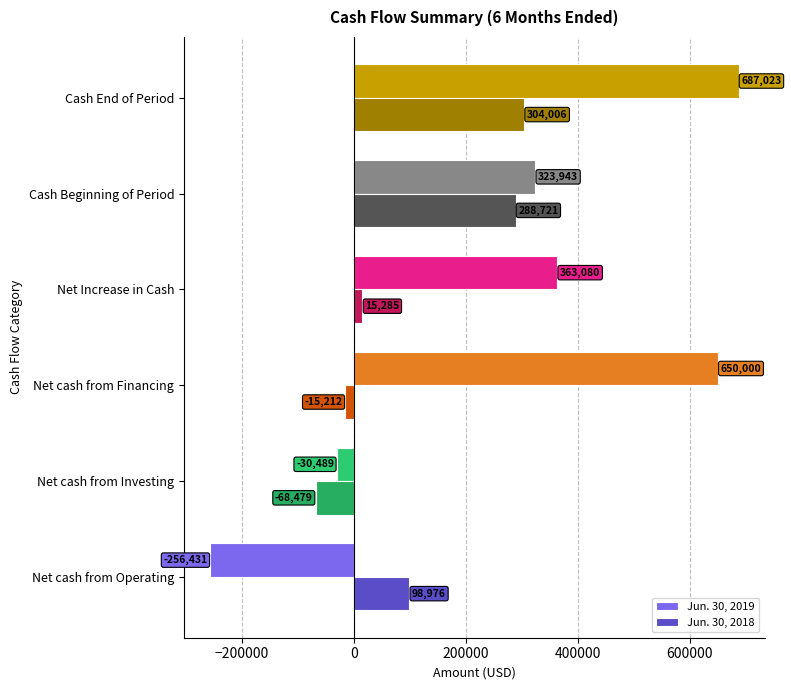

What is the sum of all Jun. 30, 2018 values?

623297